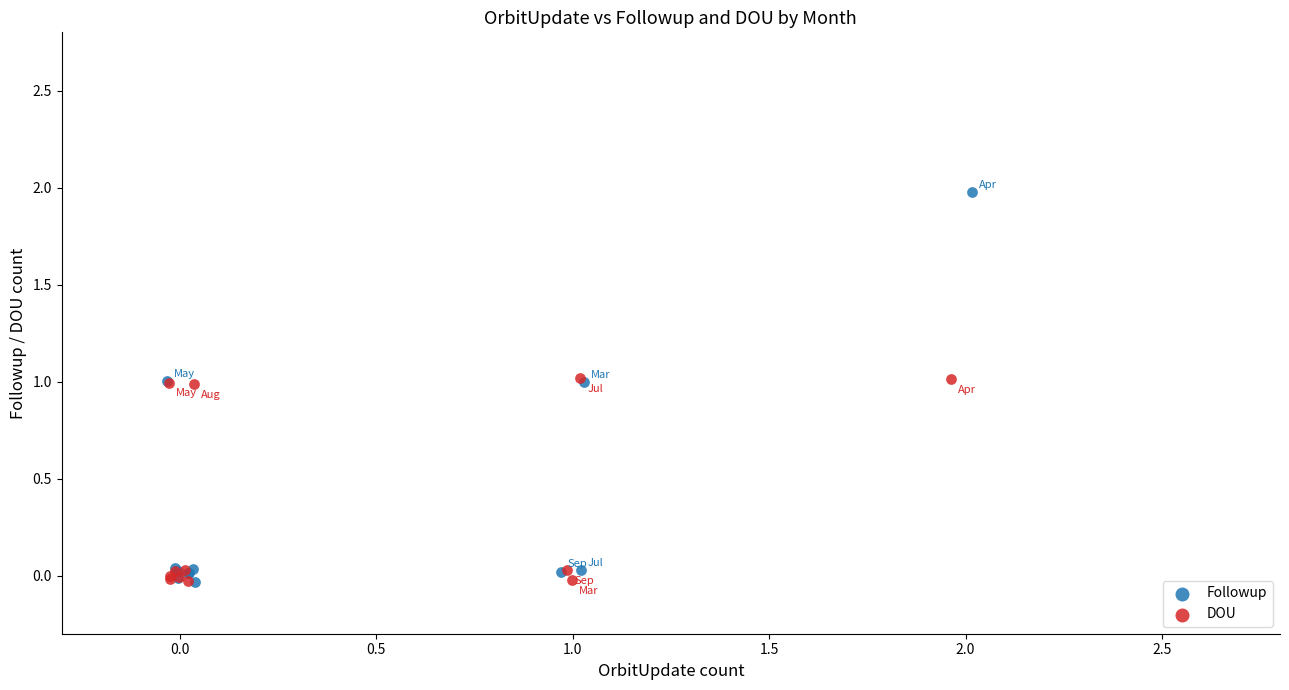

Which series contains the highest Y value?

Followup